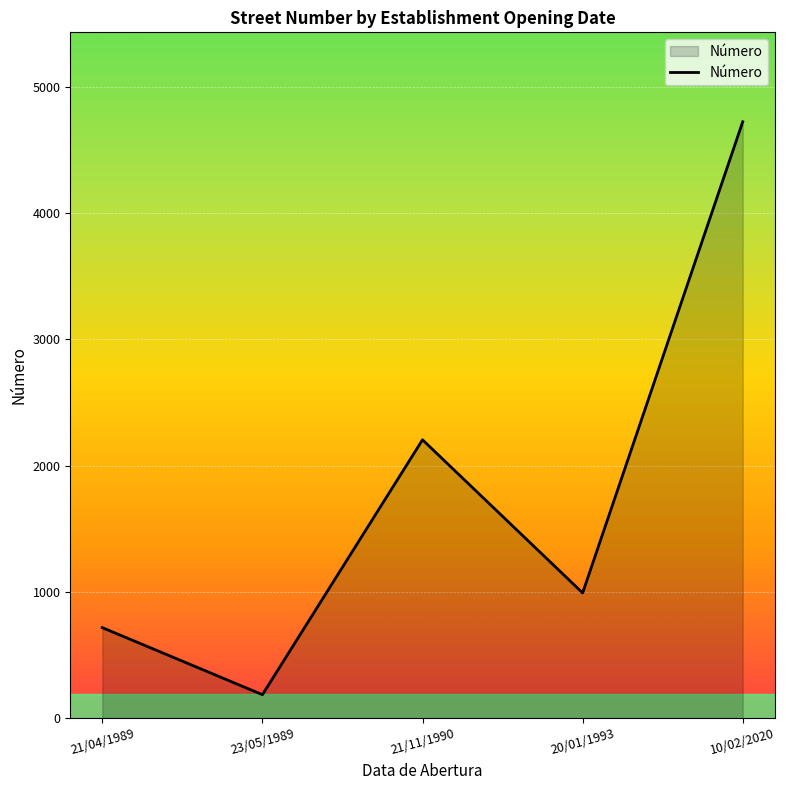

What is the difference between the maximum and second lowest values?

4007